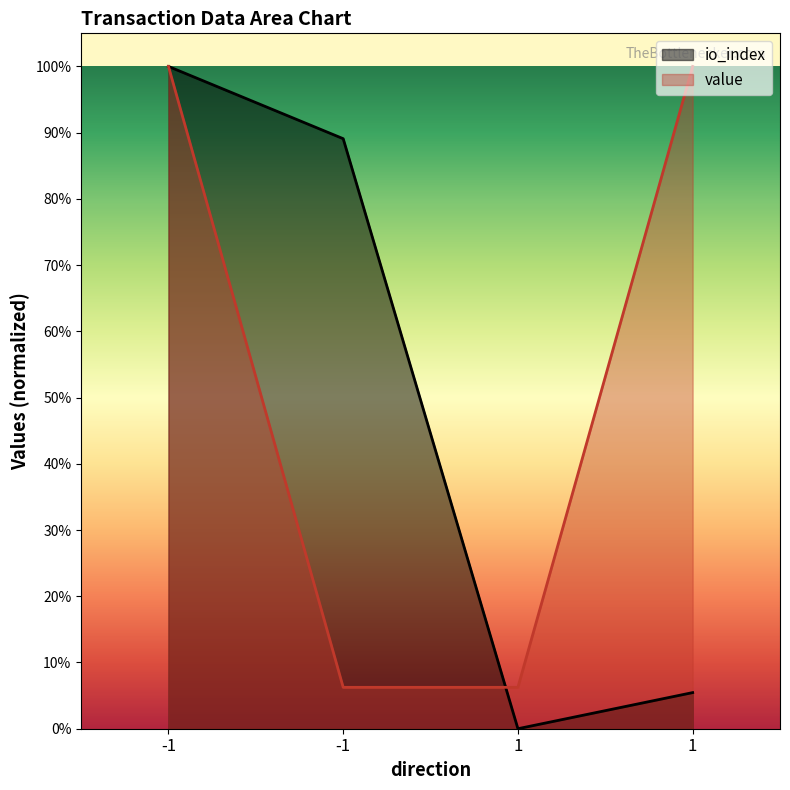

What is the sum of the value values at -1 and -1?

1.1